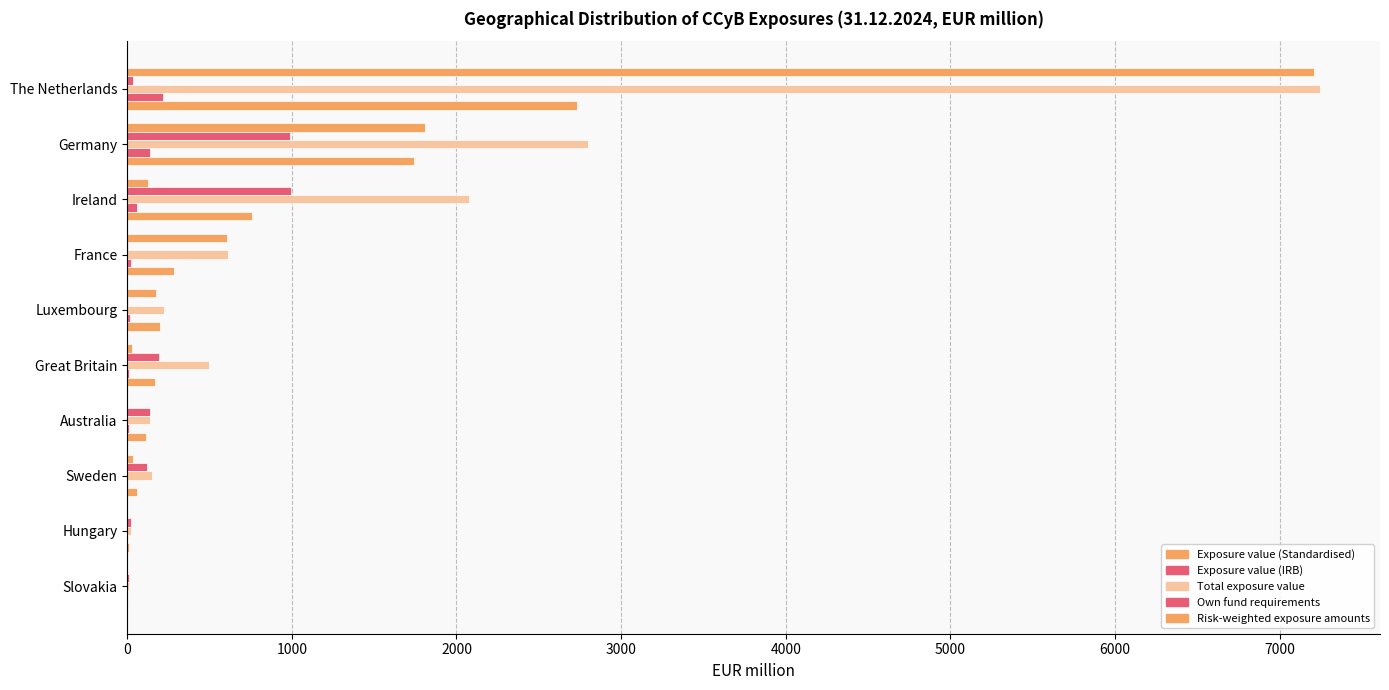

Count the number of categories in the chart.

10